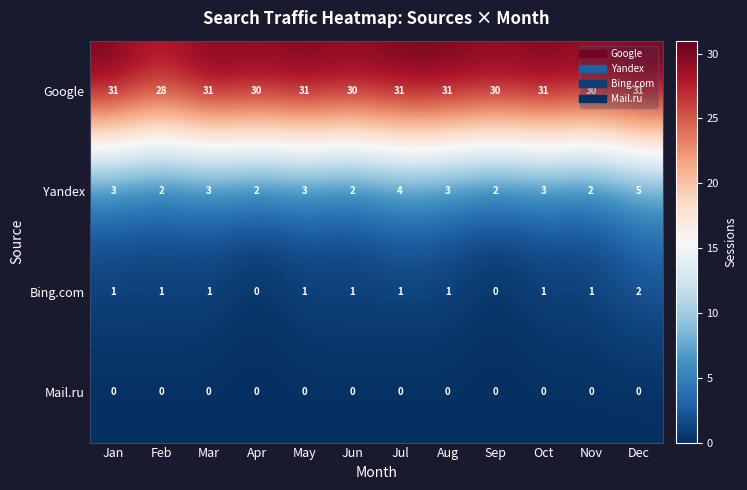

Count the Bing.com values in the range 1 to 2.

10